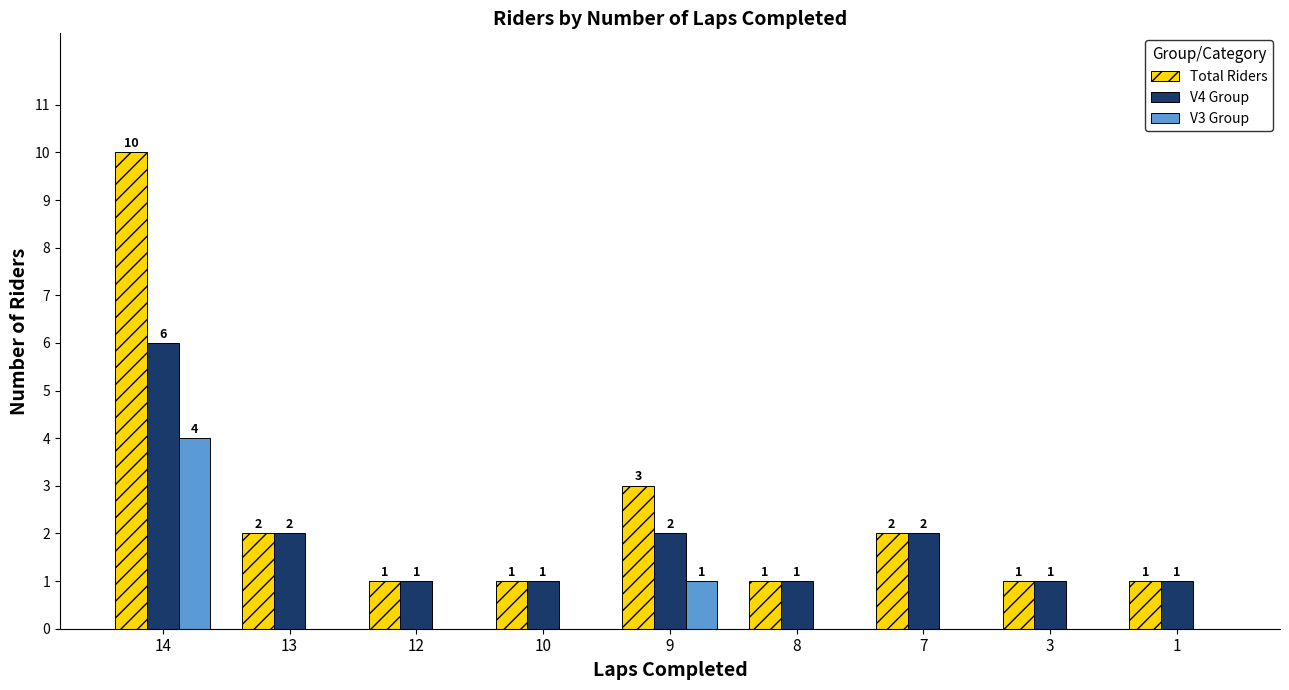

Which series changed the most between 14 and 9?

Total Riders